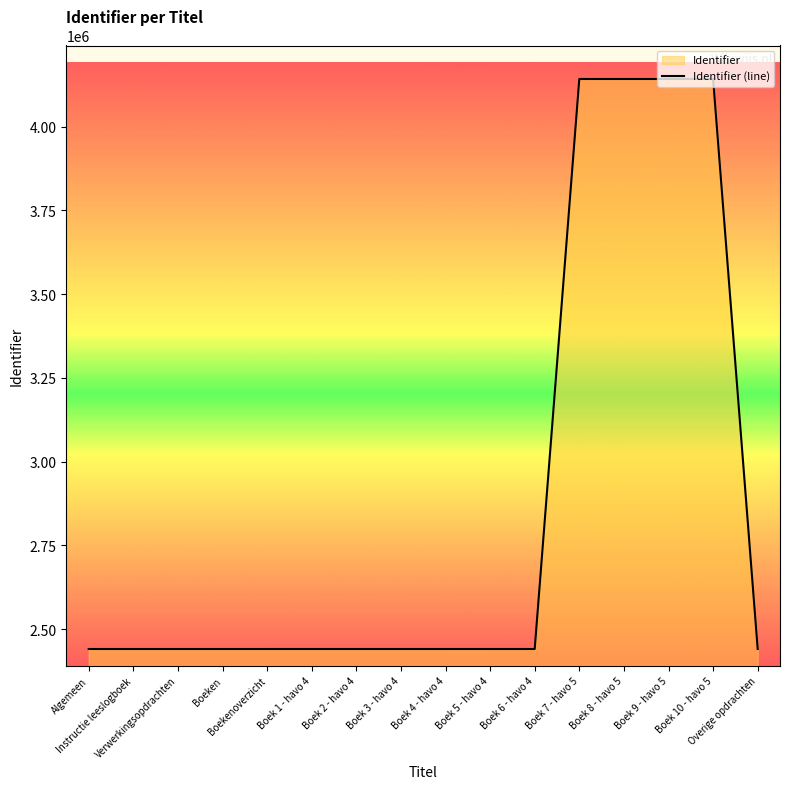

Reading left to right, transcribe all the data shown in this chart.

2440702	2440703	2440705	2440707	2440708	2440709	2440710	2440711	2440712	2440713	2440714	4142572	4142573	4142574	4142575	2440715